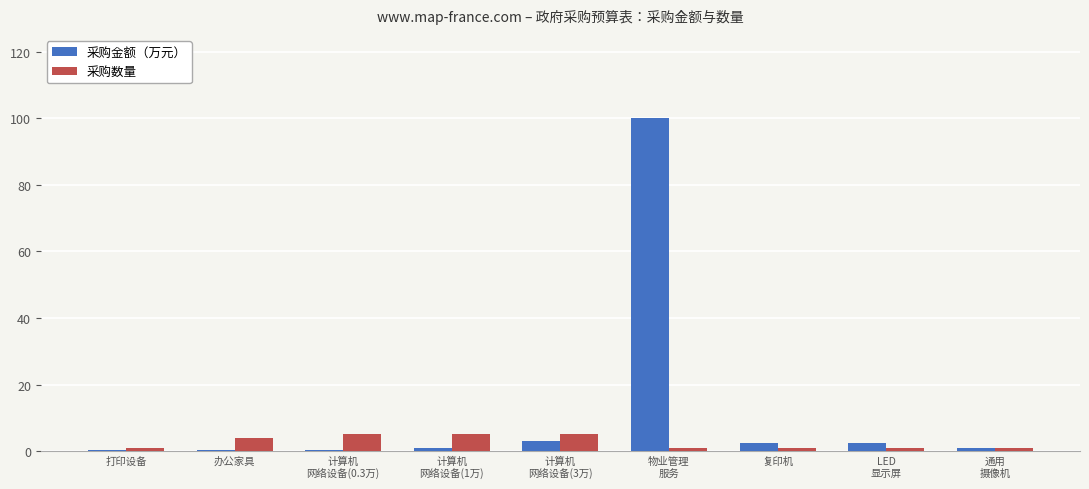

What is the maximum value shown in the chart?

100.0